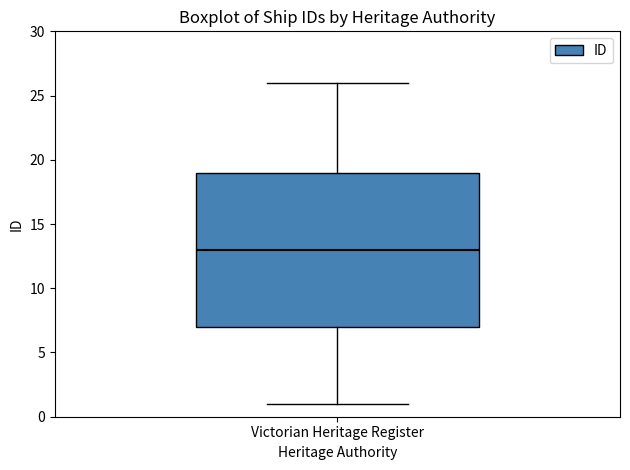

Transcribe this box plot: give where the median line is, the range the box spans, and where the two whiskers end, as read against the y-axis. The values are not printed on the chart, so give them approximately, as read against the axis.

median 13, box 7 to 19, whiskers 1 to 26